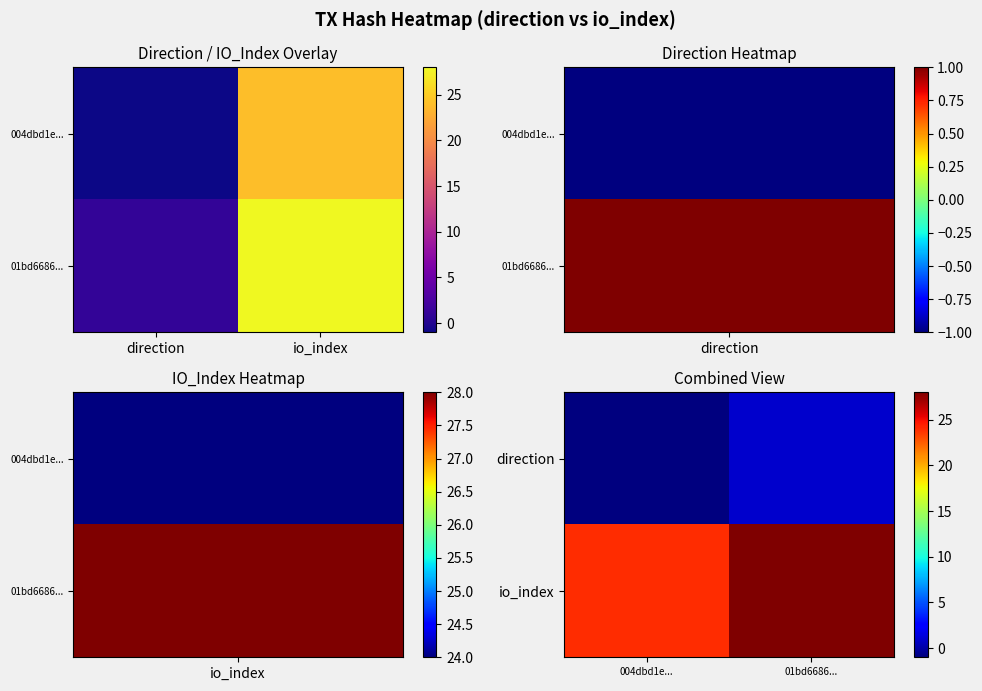

How many series are shown in this chart?

2